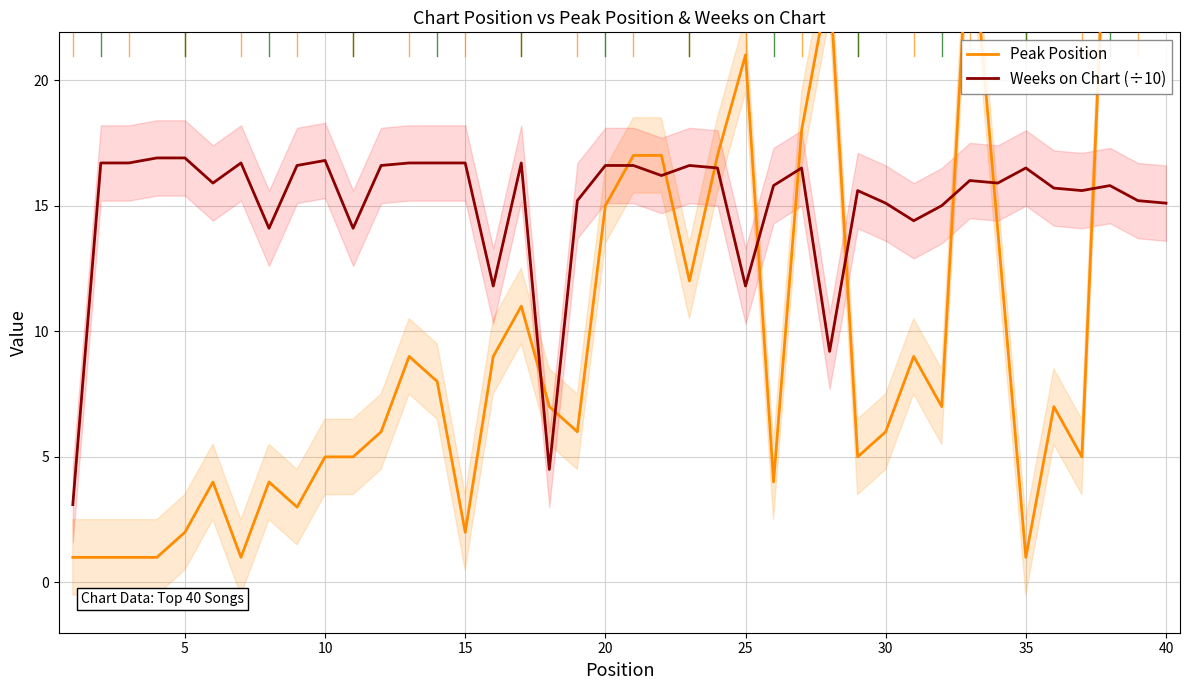

What is the smallest value displayed?

1.0